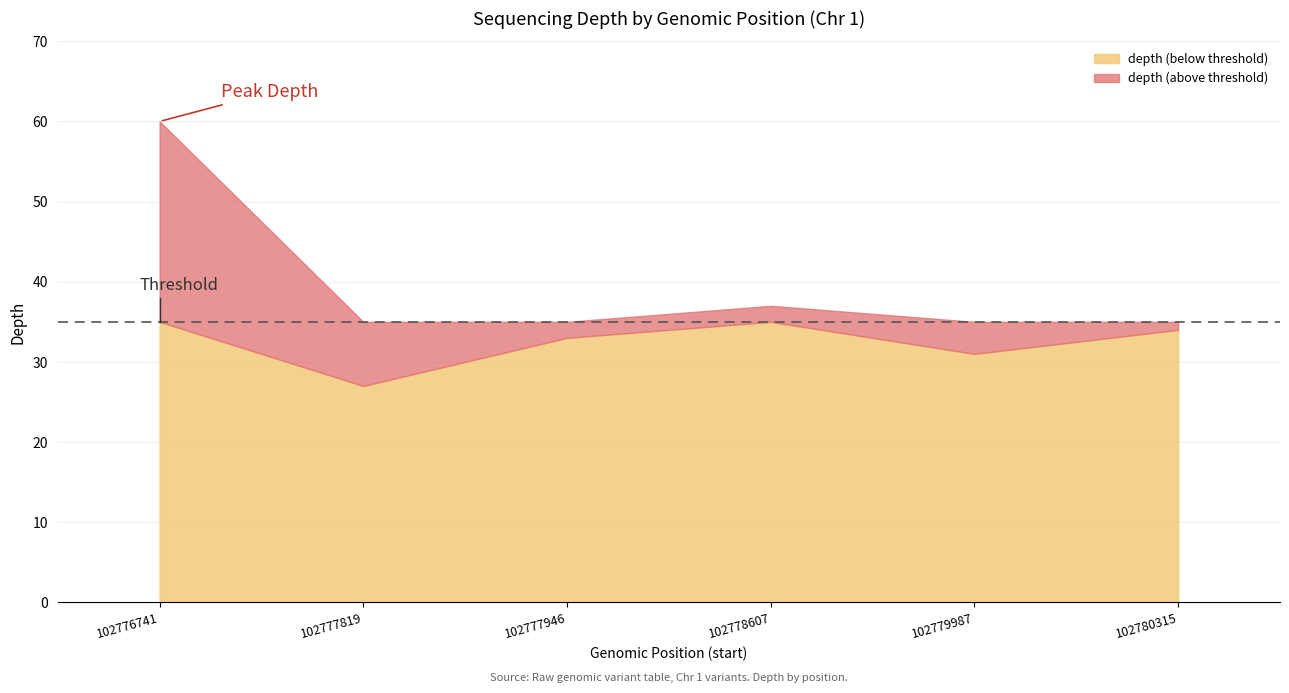

Reading left to right, what are all the values shown in this chart?

60	27	33	37	31	34